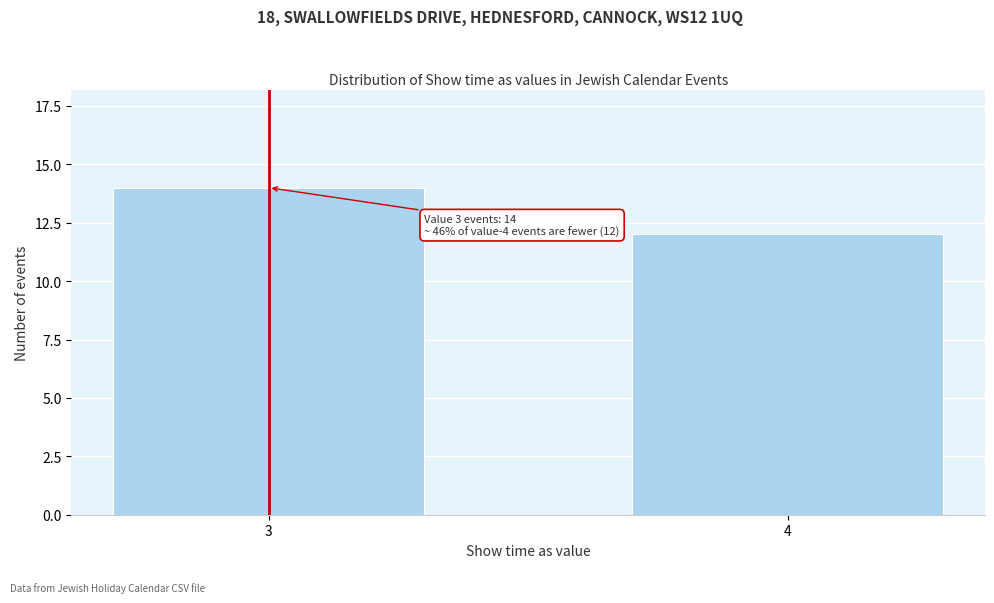

Reading right to left, transcribe all the data shown in this chart.

4=12	3=14